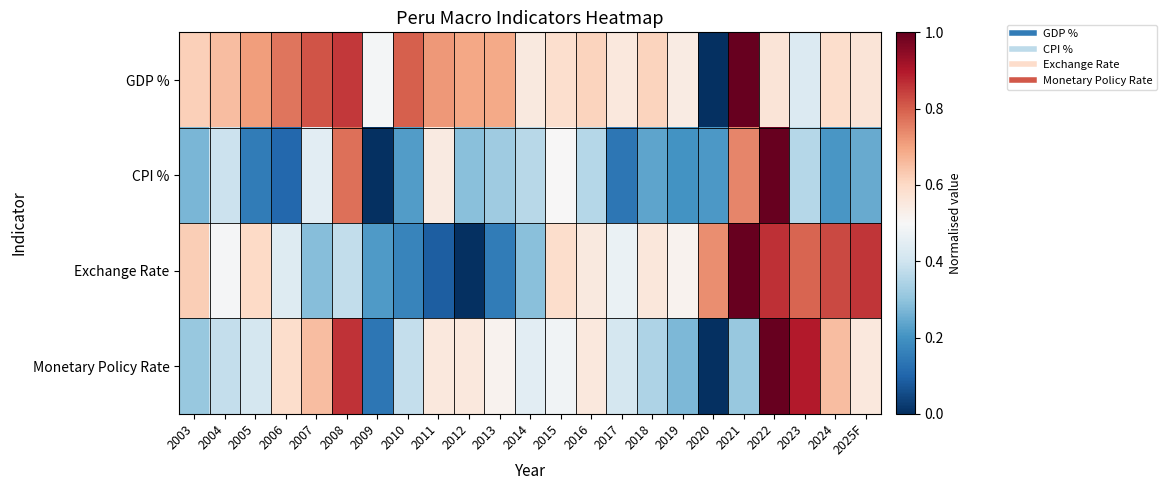

Count the number of data series in this chart.

4